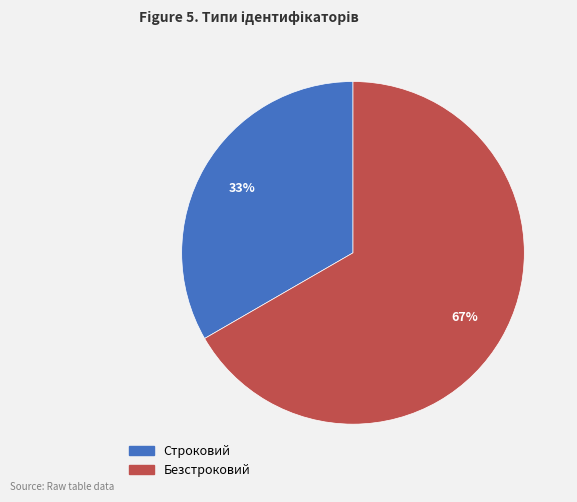

What is the ratio of the value at Безстроковий to the value at Строковий?

2.0